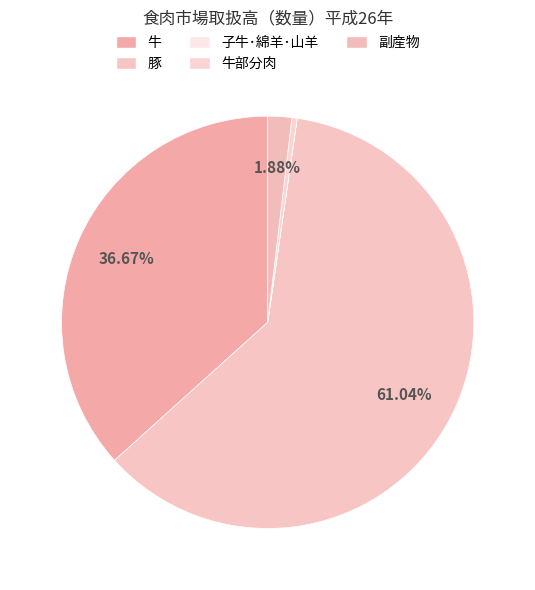

Is there a majority slice in this chart?

Yes